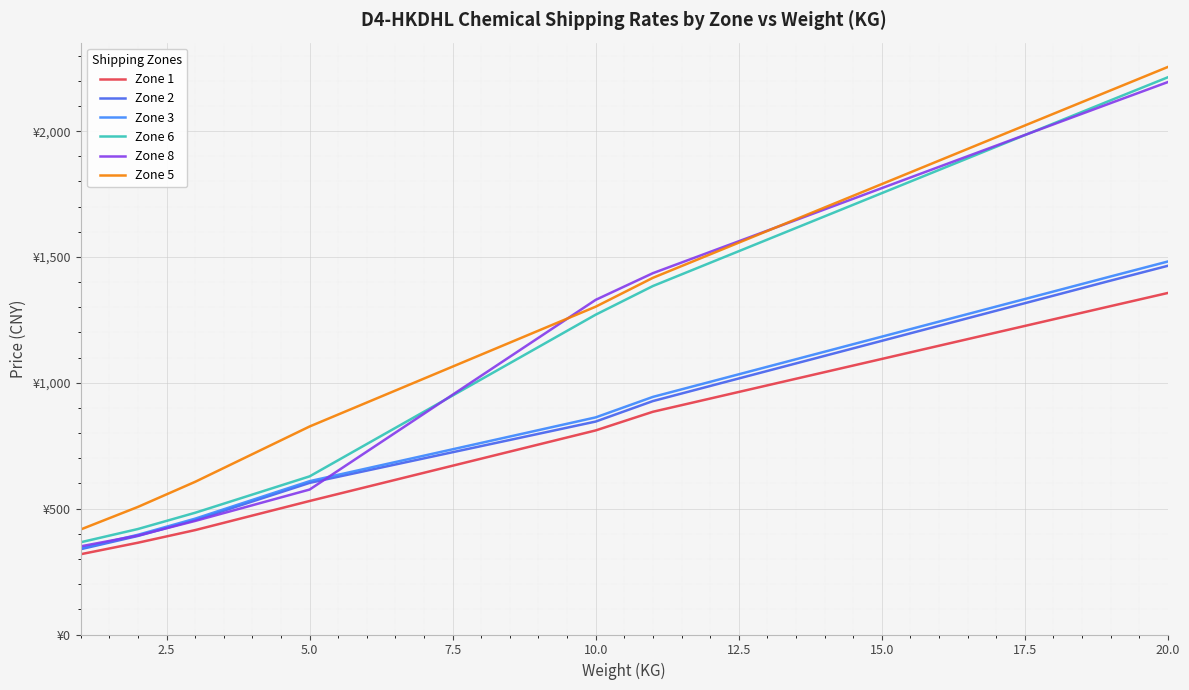

True or false: Zone 6 and Zone 3 cross at least once.

False